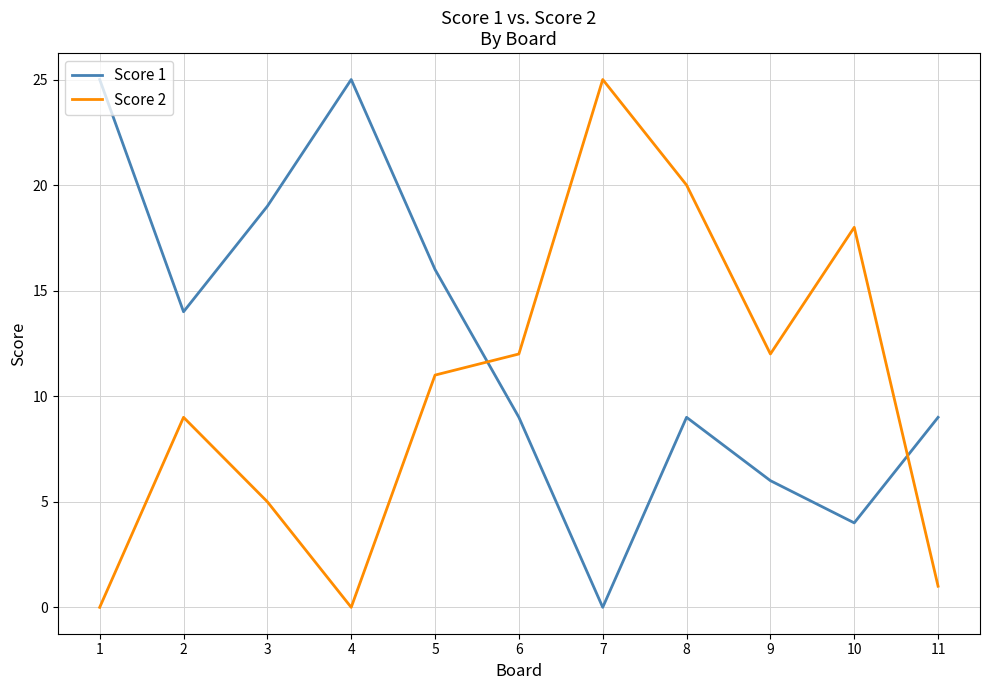

At which category does Score 2 reach its first local valley?

4